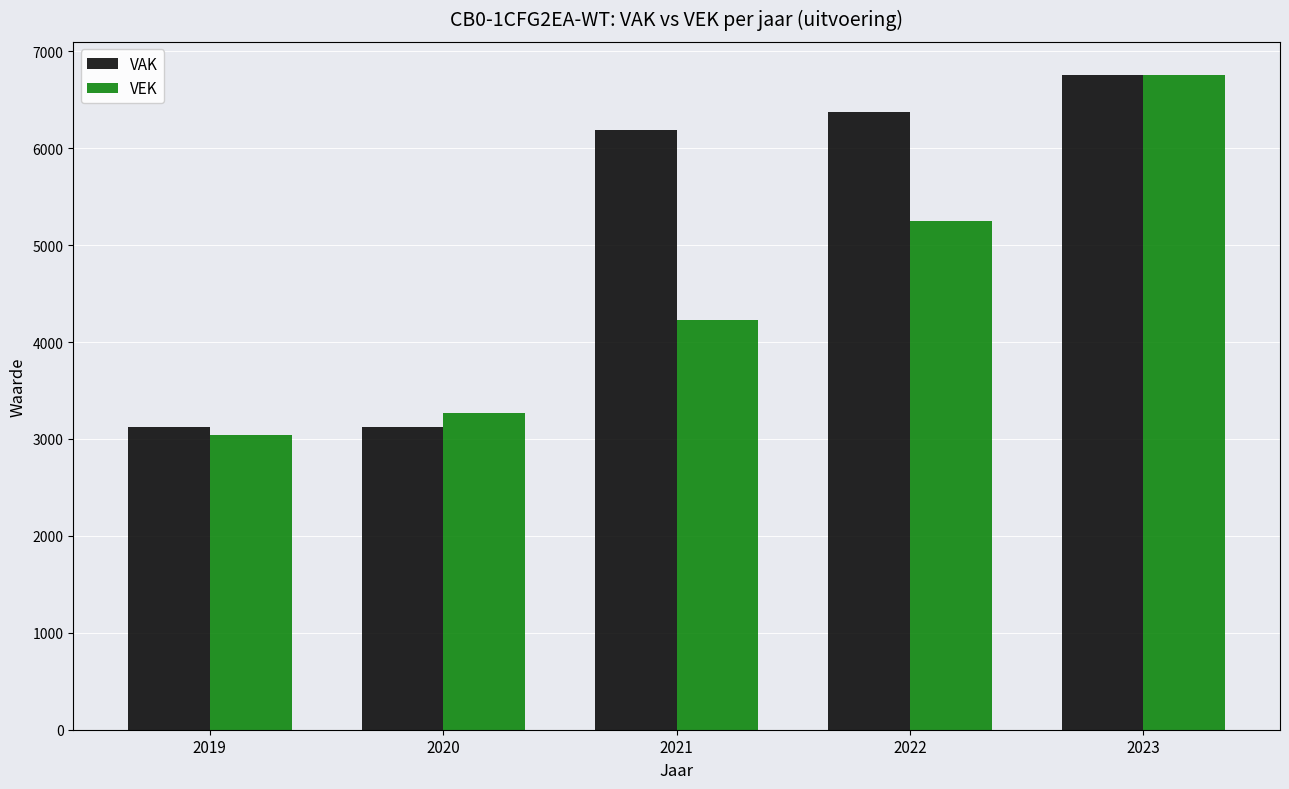

Which series has the largest range (max minus min)?

VEK